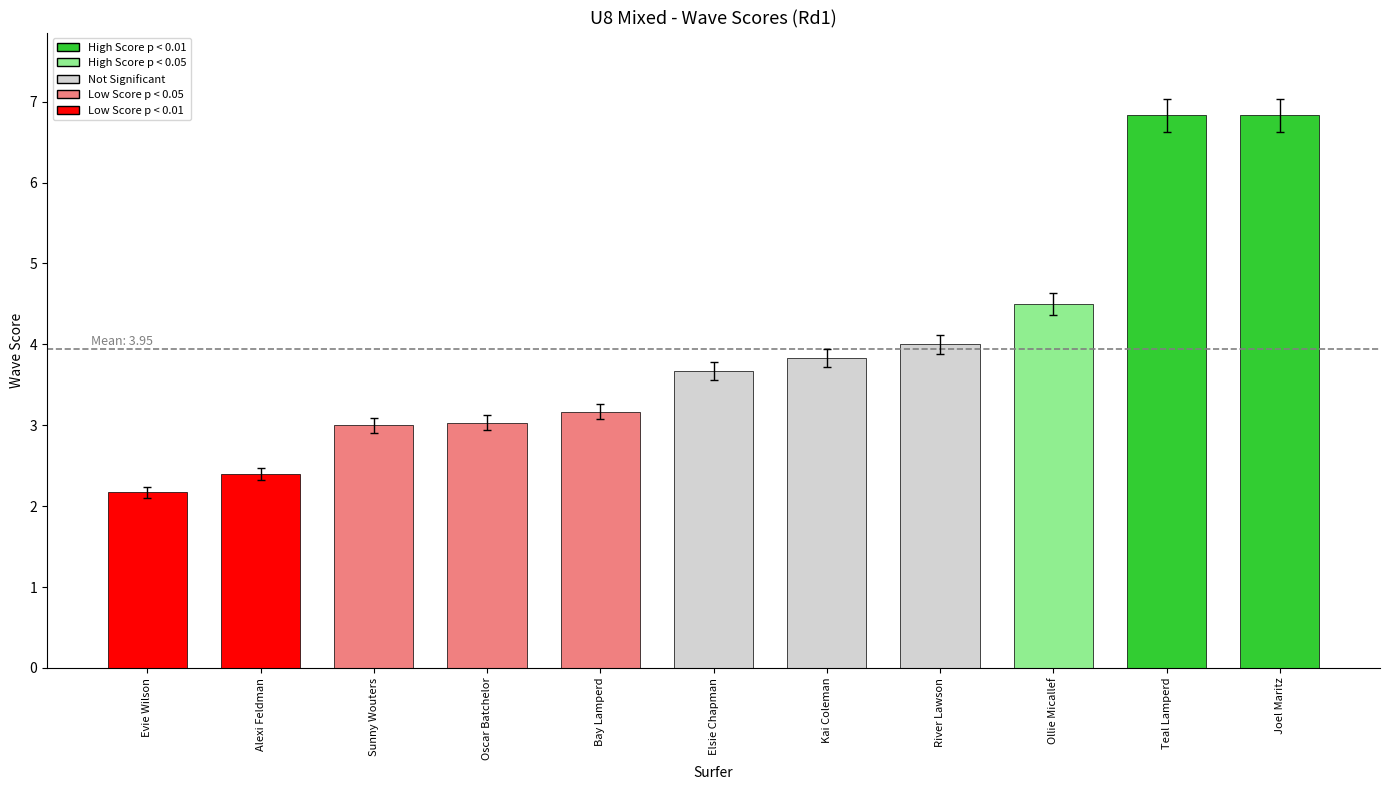

The value at Bay Lamperd is 3.2. True or false?

True